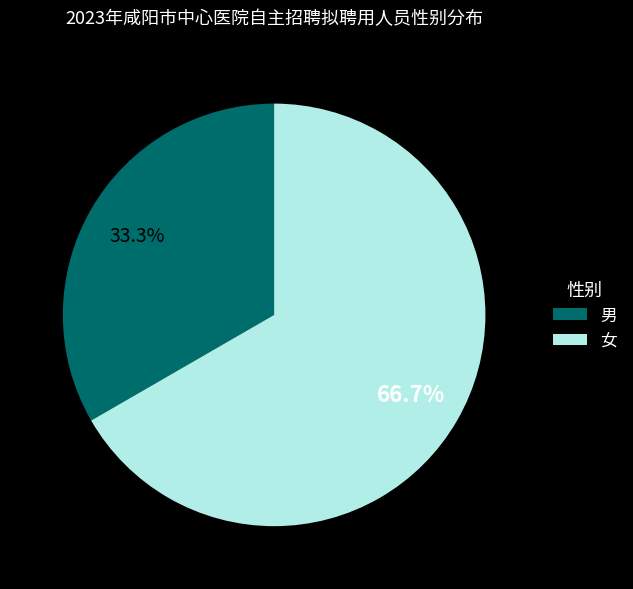

Rank the categories by value from highest to lowest.

女, 男